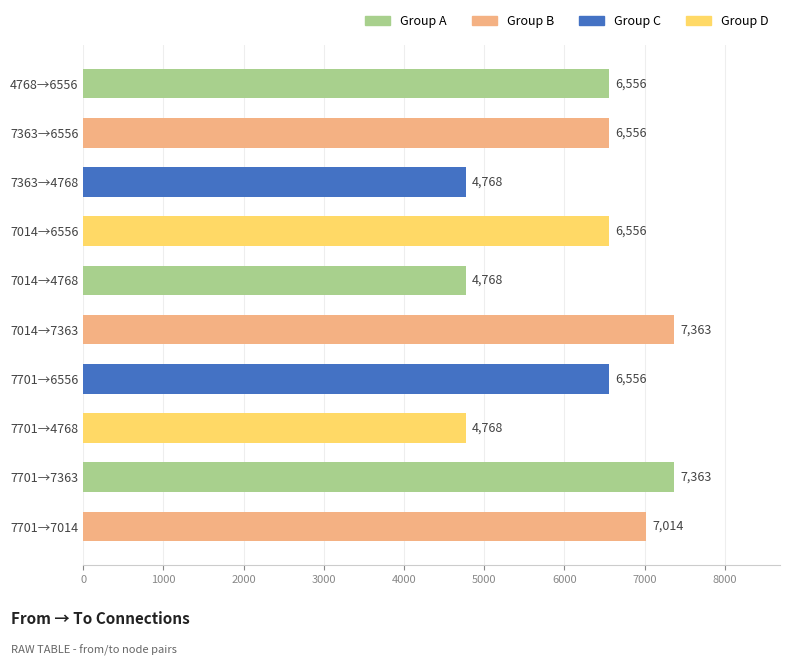

What is the difference between the maximum and minimum values?

2595